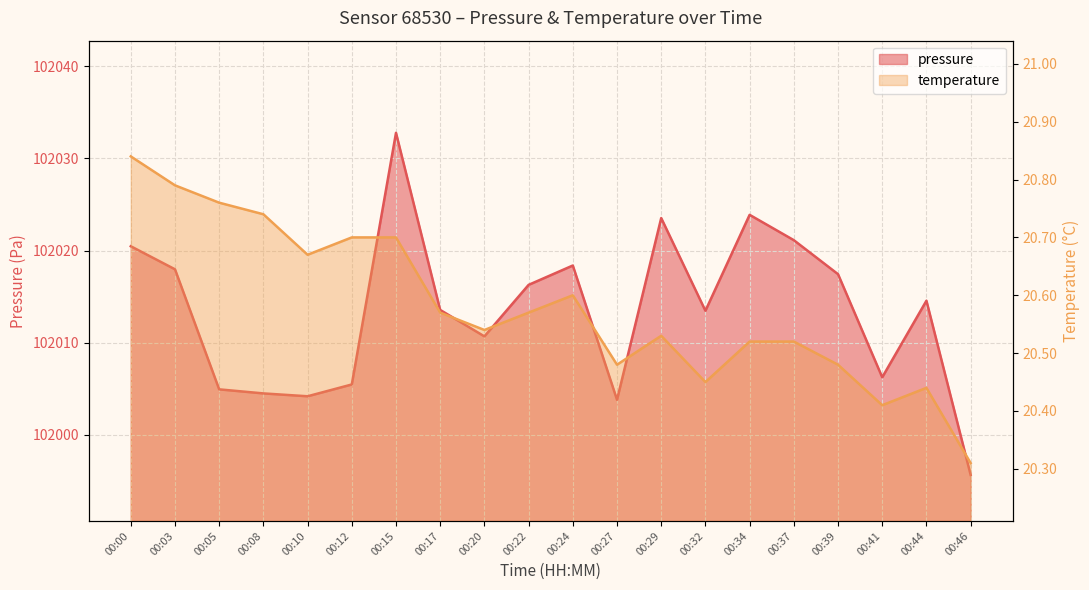

What is the value of the pressure point at the 1st from the left?

102020.5